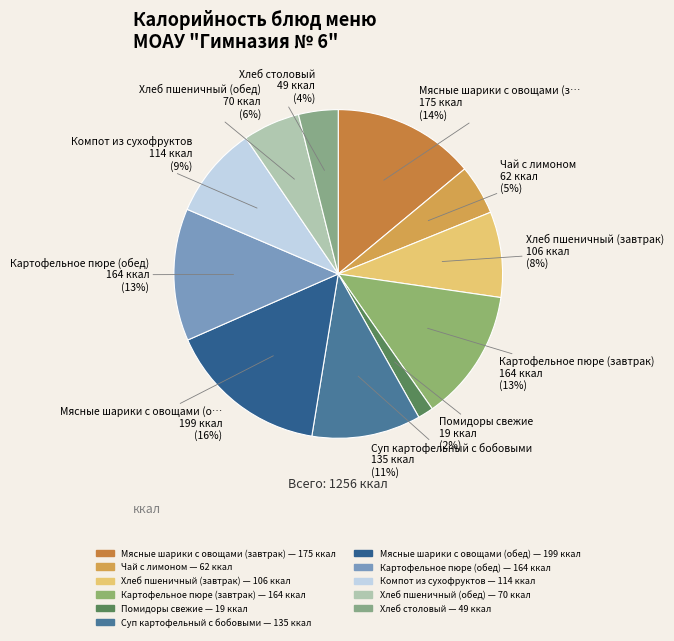

Which category has the biggest portion of the pie?

Мясные шарики с овощами (обед)